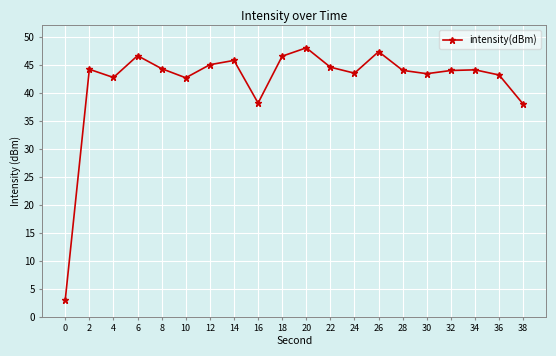

Is it true that the value at 8 is 44.3?

True